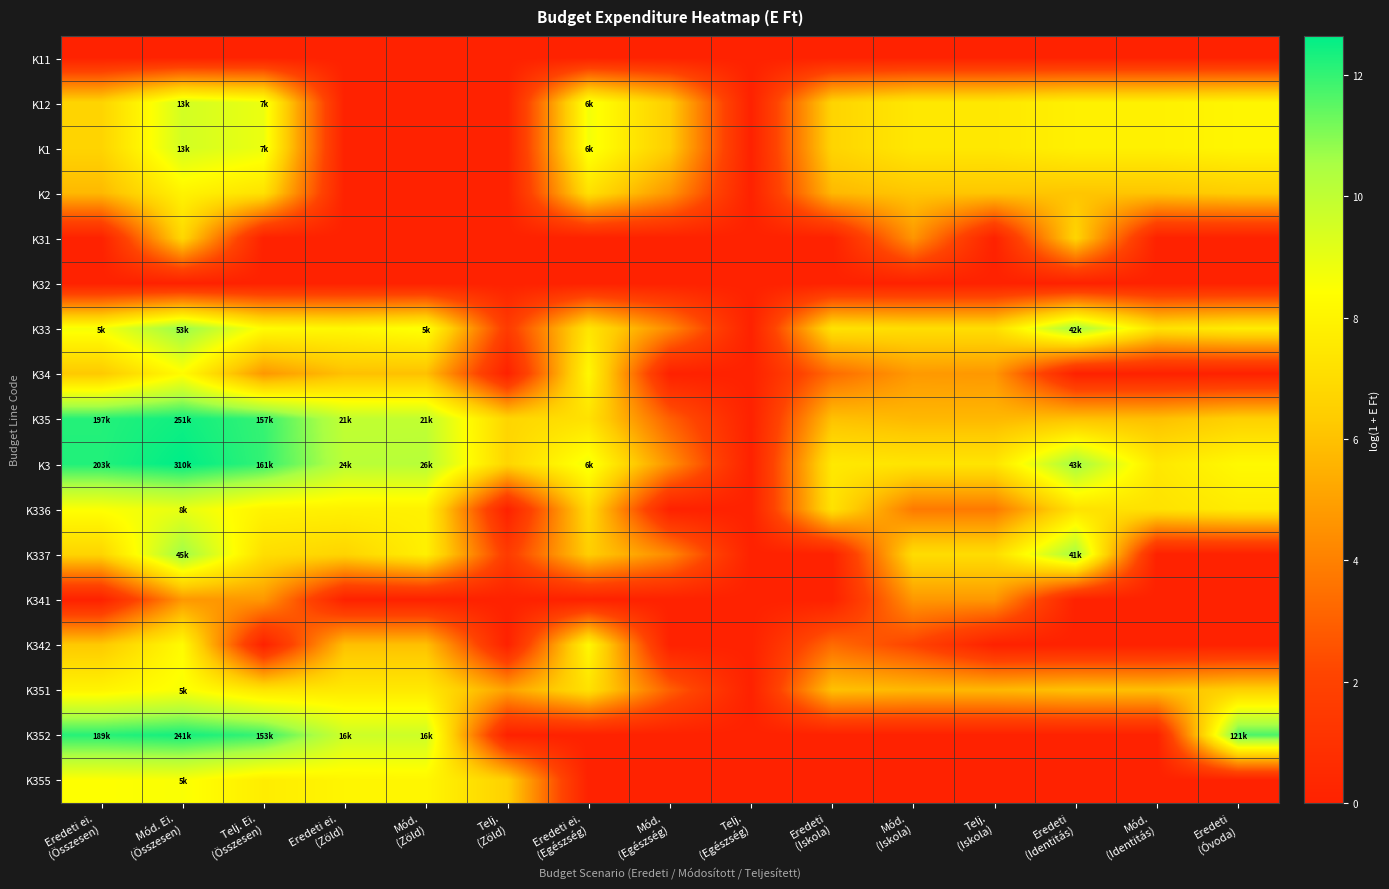

Reading left to right, extract all data points from this chart.

K11: Eredeti ei.
(Összesen)=0.0	Mód. Ei.
(Összesen)=0.0	Telj. Ei.
(Összesen)=0.0	Eredeti ei.
(Zöld)=0.0	Mód.
(Zöld)=0.0	Telj.
(Zöld)=0.0	Eredeti ei.
(Egészség)=0.0	Mód.
(Egészség)=0.0	Telj.
(Egészség)=0.0	Eredeti
(Iskola)=0.0	Mód.
(Iskola)=0.0	Telj.
(Iskola)=0.0	Eredeti
(Identitás)=0.0	Mód.
(Identitás)=0.0	Eredeti
(Óvoda)=0.0
K12: Eredeti ei.
(Összesen)=6.7	Mód. Ei.
(Összesen)=9.5	Telj. Ei.
(Összesen)=8.9	Eredeti ei.
(Zöld)=0.0	Mód.
(Zöld)=0.0	Telj.
(Zöld)=0.0	Eredeti ei.
(Egészség)=8.7	Mód.
(Egészség)=6.4	Telj.
(Egészség)=0.0	Eredeti
(Iskola)=6.7	Mód.
(Iskola)=7.5	Telj.
(Iskola)=7.5	Eredeti
(Identitás)=7.9	Mód.
(Identitás)=7.9	Eredeti
(Óvoda)=8.1
K1: Eredeti ei.
(Összesen)=6.7	Mód. Ei.
(Összesen)=9.5	Telj. Ei.
(Összesen)=8.9	Eredeti ei.
(Zöld)=0.0	Mód.
(Zöld)=0.0	Telj.
(Zöld)=0.0	Eredeti ei.
(Egészség)=8.7	Mód.
(Egészség)=6.4	Telj.
(Egészség)=0.0	Eredeti
(Iskola)=6.7	Mód.
(Iskola)=7.5	Telj.
(Iskola)=7.5	Eredeti
(Identitás)=7.9	Mód.
(Identitás)=7.9	Eredeti
(Óvoda)=8.1
K2: Eredeti ei.
(Összesen)=5.7	Mód. Ei.
(Összesen)=8.0	Telj. Ei.
(Összesen)=7.3	Eredeti ei.
(Zöld)=0.0	Mód.
(Zöld)=0.0	Telj.
(Zöld)=0.0	Eredeti ei.
(Egészség)=7.2	Mód.
(Egészség)=4.7	Telj.
(Egészség)=0.0	Eredeti
(Iskola)=5.7	Mód.
(Iskola)=6.2	Telj.
(Iskola)=6.1	Eredeti
(Identitás)=6.1	Mód.
(Identitás)=6.1	Eredeti
(Óvoda)=6.4
K31: Eredeti ei.
(Összesen)=0.0	Mód. Ei.
(Összesen)=6.8	Telj. Ei.
(Összesen)=0.0	Eredeti ei.
(Zöld)=0.0	Mód.
(Zöld)=0.0	Telj.
(Zöld)=0.0	Eredeti ei.
(Egészség)=0.0	Mód.
(Egészség)=0.0	Telj.
(Egészség)=0.0	Eredeti
(Iskola)=0.0	Mód.
(Iskola)=4.6	Telj.
(Iskola)=0.0	Eredeti
(Identitás)=6.7	Mód.
(Identitás)=0.0	Eredeti
(Óvoda)=0.0
K32: Eredeti ei.
(Összesen)=0.0	Mód. Ei.
(Összesen)=0.0	Telj. Ei.
(Összesen)=0.0	Eredeti ei.
(Zöld)=0.0	Mód.
(Zöld)=0.0	Telj.
(Zöld)=0.0	Eredeti ei.
(Egészség)=0.0	Mód.
(Egészség)=0.0	Telj.
(Egészség)=0.0	Eredeti
(Iskola)=0.0	Mód.
(Iskola)=0.0	Telj.
(Iskola)=0.0	Eredeti
(Identitás)=0.0	Mód.
(Identitás)=0.0	Eredeti
(Óvoda)=0.0
K33: Eredeti ei.
(Összesen)=8.6	Mód. Ei.
(Összesen)=10.9	Telj. Ei.
(Összesen)=8.3	Eredeti ei.
(Zöld)=8.1	Mód.
(Zöld)=8.6	Telj.
(Zöld)=1.6	Eredeti ei.
(Egészség)=7.4	Mód.
(Egészség)=4.3	Telj.
(Egészség)=0.0	Eredeti
(Iskola)=7.3	Mód.
(Iskola)=7.1	Telj.
(Iskola)=7.1	Eredeti
(Identitás)=10.7	Mód.
(Identitás)=7.2	Eredeti
(Óvoda)=7.7
K34: Eredeti ei.
(Összesen)=6.2	Mód. Ei.
(Összesen)=8.3	Telj. Ei.
(Összesen)=4.7	Eredeti ei.
(Zöld)=6.0	Mód.
(Zöld)=6.0	Telj.
(Zöld)=0.0	Eredeti ei.
(Egészség)=8.2	Mód.
(Egészség)=0.0	Telj.
(Egészség)=0.0	Eredeti
(Iskola)=3.3	Mód.
(Iskola)=4.8	Telj.
(Iskola)=4.7	Eredeti
(Identitás)=0.0	Mód.
(Identitás)=0.0	Eredeti
(Óvoda)=0.0
K35: Eredeti ei.
(Összesen)=12.2	Mód. Ei.
(Összesen)=12.4	Telj. Ei.
(Összesen)=12.0	Eredeti ei.
(Zöld)=10.0	Mód.
(Zöld)=10.0	Telj.
(Zöld)=6.7	Eredeti ei.
(Egészség)=7.2	Mód.
(Egészség)=3.0	Telj.
(Egészség)=0.0	Eredeti
(Iskola)=6.0	Mód.
(Iskola)=5.7	Telj.
(Iskola)=5.7	Eredeti
(Identitás)=6.0	Mód.
(Identitás)=5.9	Eredeti
(Óvoda)=6.5
K3: Eredeti ei.
(Összesen)=12.2	Mód. Ei.
(Összesen)=12.6	Telj. Ei.
(Összesen)=12.0	Eredeti ei.
(Zöld)=10.1	Mód.
(Zöld)=10.2	Telj.
(Zöld)=6.7	Eredeti ei.
(Egészség)=8.8	Mód.
(Egészség)=4.5	Telj.
(Egészség)=0.0	Eredeti
(Iskola)=7.5	Mód.
(Iskola)=7.4	Telj.
(Iskola)=7.4	Eredeti
(Identitás)=10.7	Mód.
(Identitás)=7.5	Eredeti
(Óvoda)=8.2
K336: Eredeti ei.
(Összesen)=8.5	Mód. Ei.
(Összesen)=9.0	Telj. Ei.
(Összesen)=8.0	Eredeti ei.
(Zöld)=7.9	Mód.
(Zöld)=7.9	Telj.
(Zöld)=0.0	Eredeti ei.
(Egészség)=6.9	Mód.
(Egészség)=0.0	Telj.
(Egészség)=0.0	Eredeti
(Iskola)=7.3	Mód.
(Iskola)=3.8	Telj.
(Iskola)=3.8	Eredeti
(Identitás)=7.2	Mód.
(Identitás)=7.2	Eredeti
(Óvoda)=7.7
K337: Eredeti ei.
(Összesen)=6.7	Mód. Ei.
(Összesen)=10.7	Telj. Ei.
(Összesen)=7.1	Eredeti ei.
(Zöld)=6.7	Mód.
(Zöld)=7.8	Telj.
(Zöld)=1.6	Eredeti ei.
(Egészség)=6.4	Mód.
(Egészség)=4.3	Telj.
(Egészség)=0.0	Eredeti
(Iskola)=0.0	Mód.
(Iskola)=7.0	Telj.
(Iskola)=7.0	Eredeti
(Identitás)=10.6	Mód.
(Identitás)=0.0	Eredeti
(Óvoda)=0.0
K341: Eredeti ei.
(Összesen)=0.0	Mód. Ei.
(Összesen)=4.7	Telj. Ei.
(Összesen)=4.7	Eredeti ei.
(Zöld)=0.0	Mód.
(Zöld)=0.0	Telj.
(Zöld)=0.0	Eredeti ei.
(Egészség)=0.0	Mód.
(Egészség)=0.0	Telj.
(Egészség)=0.0	Eredeti
(Iskola)=0.0	Mód.
(Iskola)=4.7	Telj.
(Iskola)=4.7	Eredeti
(Identitás)=0.0	Mód.
(Identitás)=0.0	Eredeti
(Óvoda)=0.0
K342: Eredeti ei.
(Összesen)=6.2	Mód. Ei.
(Összesen)=8.3	Telj. Ei.
(Összesen)=0.0	Eredeti ei.
(Zöld)=6.0	Mód.
(Zöld)=6.0	Telj.
(Zöld)=0.0	Eredeti ei.
(Egészség)=8.2	Mód.
(Egészség)=0.0	Telj.
(Egészség)=0.0	Eredeti
(Iskola)=3.3	Mód.
(Iskola)=2.1	Telj.
(Iskola)=0.0	Eredeti
(Identitás)=0.0	Mód.
(Identitás)=0.0	Eredeti
(Óvoda)=0.0
K351: Eredeti ei.
(Összesen)=8.0	Mód. Ei.
(Összesen)=8.6	Telj. Ei.
(Összesen)=7.4	Eredeti ei.
(Zöld)=7.5	Mód.
(Zöld)=7.5	Telj.
(Zöld)=5.0	Eredeti ei.
(Egészség)=7.2	Mód.
(Egészség)=3.0	Telj.
(Egészség)=0.0	Eredeti
(Iskola)=6.0	Mód.
(Iskola)=5.7	Telj.
(Iskola)=5.7	Eredeti
(Identitás)=6.0	Mód.
(Identitás)=5.9	Eredeti
(Óvoda)=6.5
K352: Eredeti ei.
(Összesen)=12.2	Mód. Ei.
(Összesen)=12.4	Telj. Ei.
(Összesen)=11.9	Eredeti ei.
(Zöld)=9.7	Mód.
(Zöld)=9.7	Telj.
(Zöld)=0.0	Eredeti ei.
(Egészség)=0.0	Mód.
(Egészség)=0.0	Telj.
(Egészség)=0.0	Eredeti
(Iskola)=0.0	Mód.
(Iskola)=0.0	Telj.
(Iskola)=0.0	Eredeti
(Identitás)=0.0	Mód.
(Identitás)=0.0	Eredeti
(Óvoda)=11.7
K355: Eredeti ei.
(Összesen)=8.4	Mód. Ei.
(Összesen)=8.5	Telj. Ei.
(Összesen)=7.7	Eredeti ei.
(Zöld)=8.1	Mód.
(Zöld)=8.1	Telj.
(Zöld)=6.5	Eredeti ei.
(Egészség)=0.0	Mód.
(Egészség)=0.0	Telj.
(Egészség)=0.0	Eredeti
(Iskola)=0.0	Mód.
(Iskola)=0.0	Telj.
(Iskola)=0.0	Eredeti
(Identitás)=0.0	Mód.
(Identitás)=0.0	Eredeti
(Óvoda)=0.0